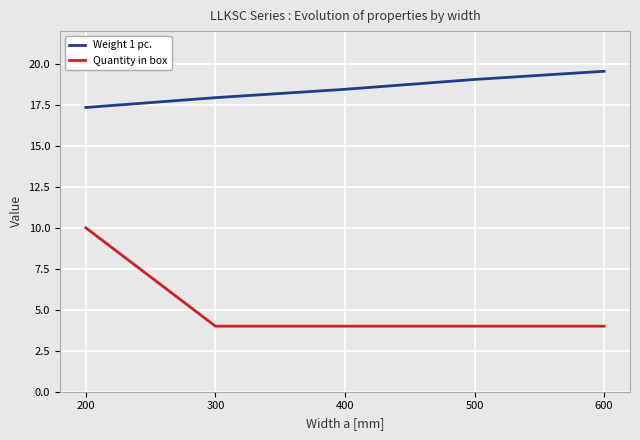

The value of Weight 1 pc. at 300 is 17.9. True or false?

True